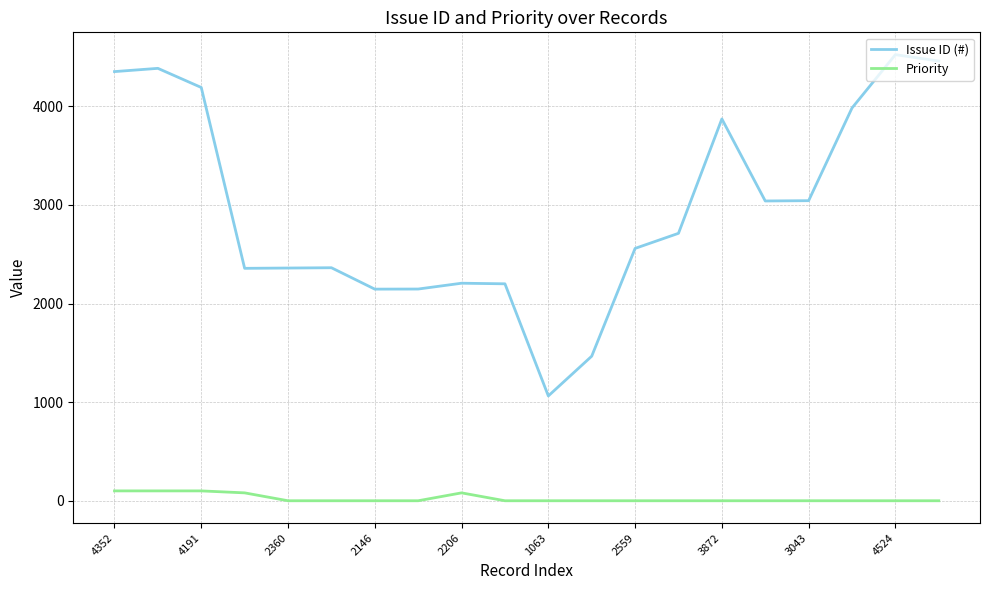

Rank the series by their average value, from lowest to highest.

Priority, Issue ID (#)